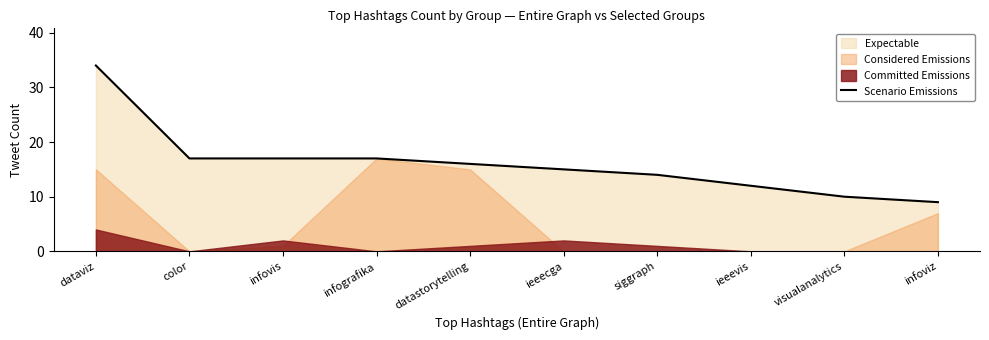

True or false: the data shows 2 at infoviz.

False